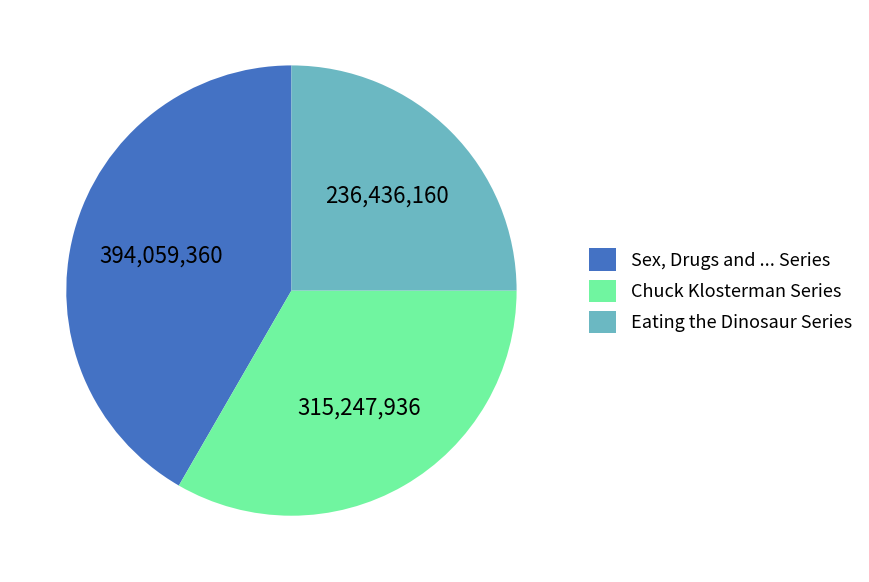

Is it true that Sex, Drugs and ... Series is 54% of the pie?

False